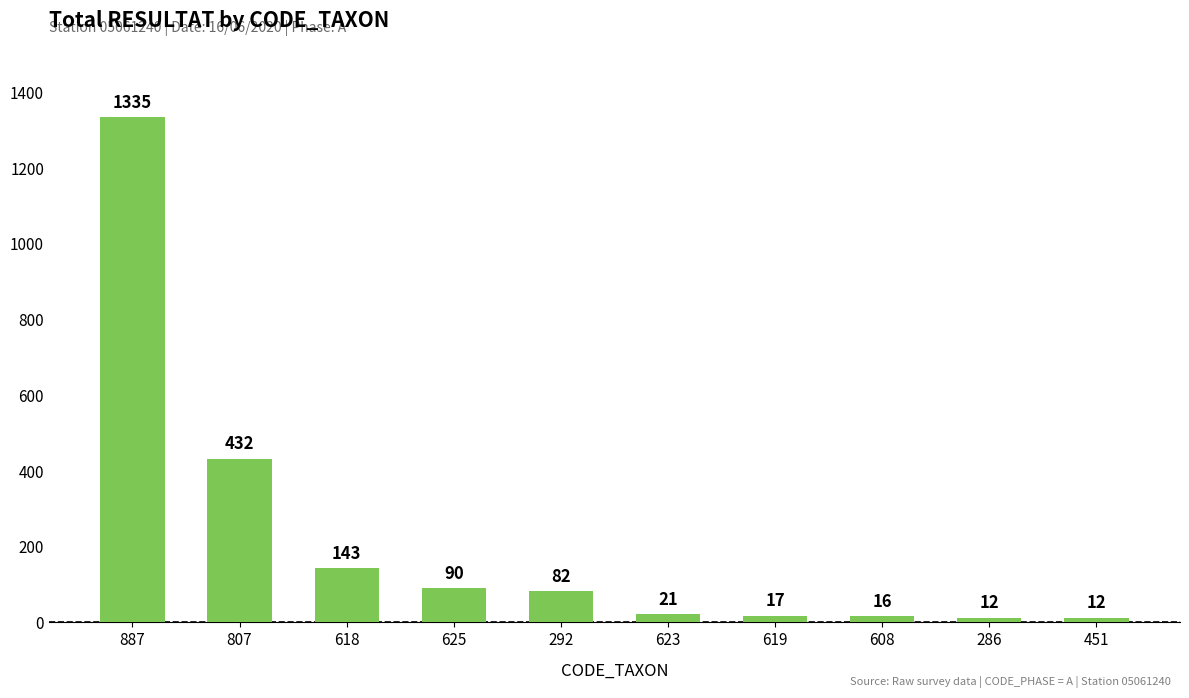

Which has a higher value, 286 or 625?

625